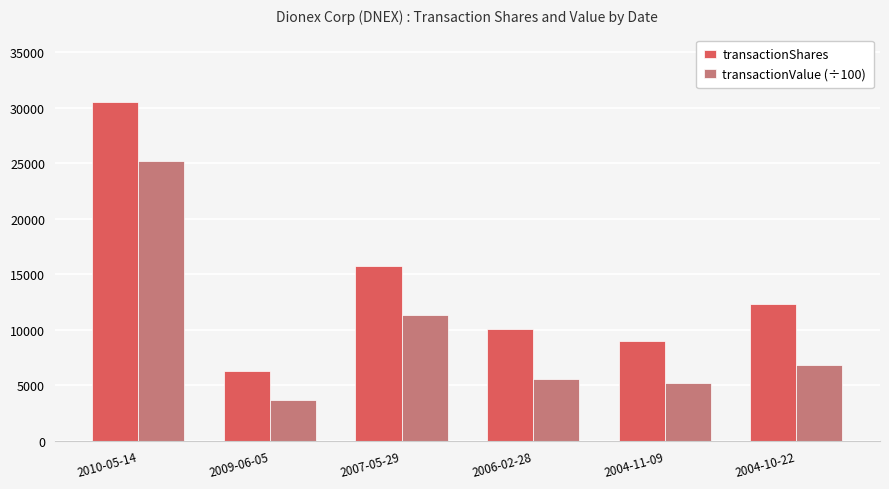

Count the number of data series in this chart.

2